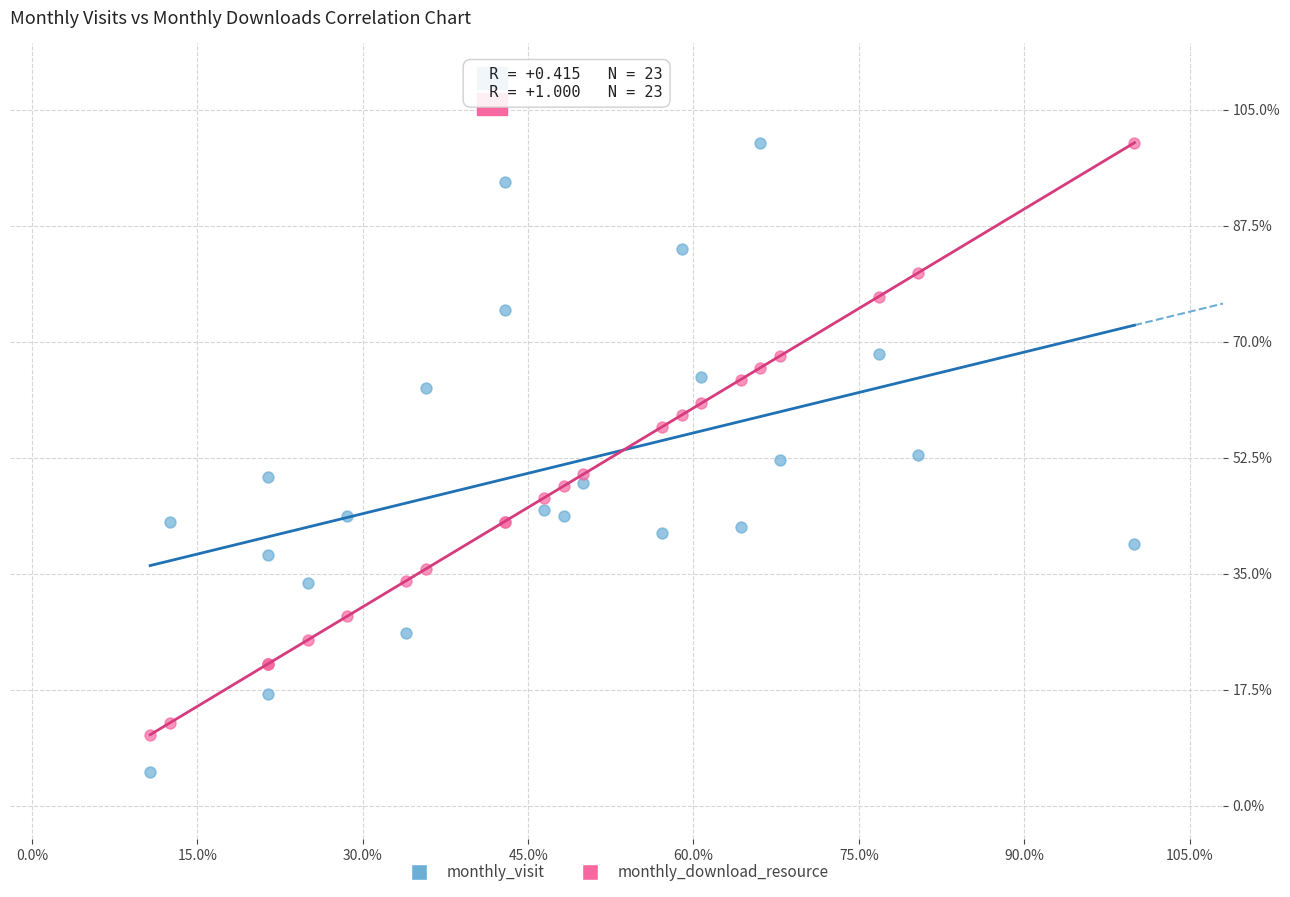

Which series has the largest Y range (max minus min)?

monthly_visit